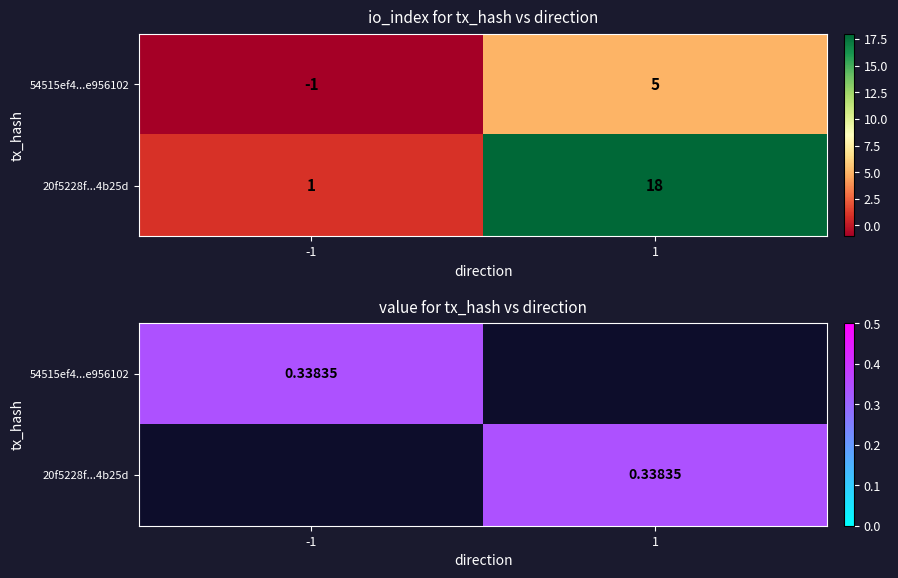

Between -1 and 1, which is larger?

1